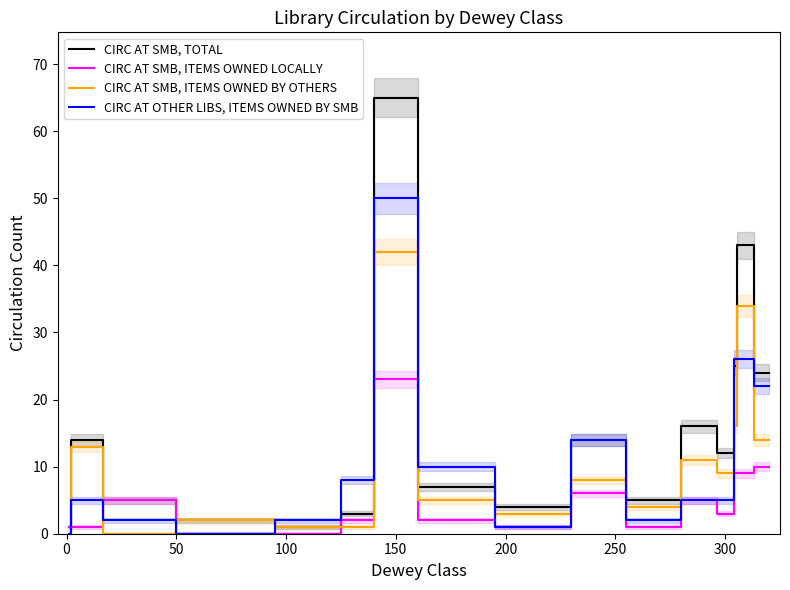

Reading left to right, extract all data points from this chart.

CIRC AT SMB, TOTAL: 1	14	5	2	1	3	65	7	4	14	5	16	12	25	43	24
CIRC AT SMB, ITEMS OWNED LOCALLY: 1	1	5	0	0	2	23	2	1	6	1	5	3	9	9	10
CIRC AT SMB, ITEMS OWNED BY OTHERS: 0	13	0	2	1	1	42	5	3	8	4	11	9	16	34	14
CIRC AT OTHER LIBS, ITEMS OWNED BY SMB: 0	5	2	0	2	8	50	10	1	14	2	5	5	26	26	22